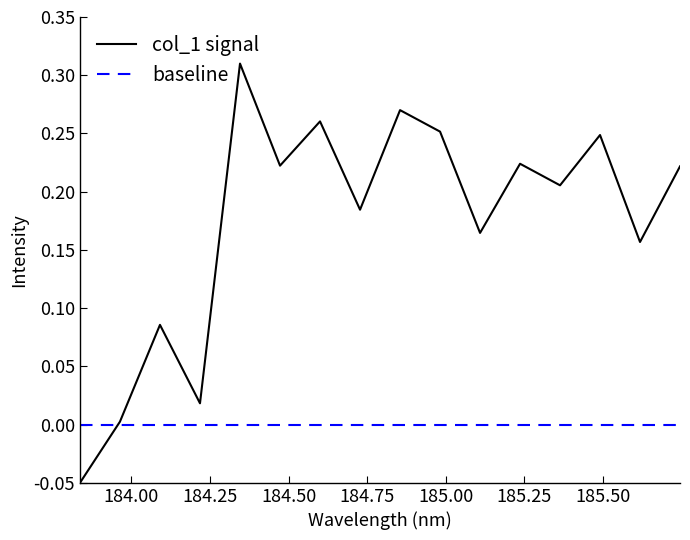

True or false: baseline and col_1 signal intersect in this chart.

True